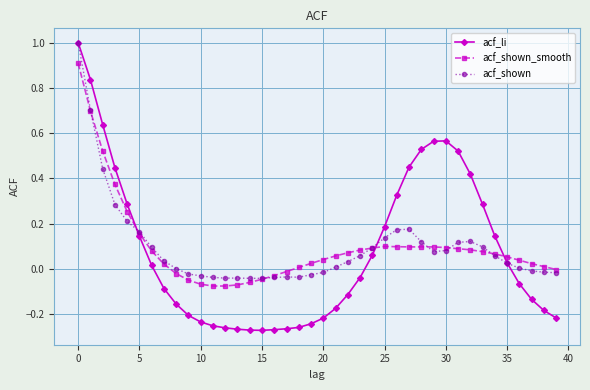

True or false: acf_shown has more than 2 points higher than both neighbors.

True